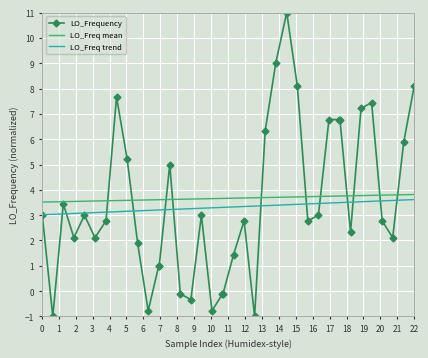

What is the minimum value shown in the chart?

-1.0